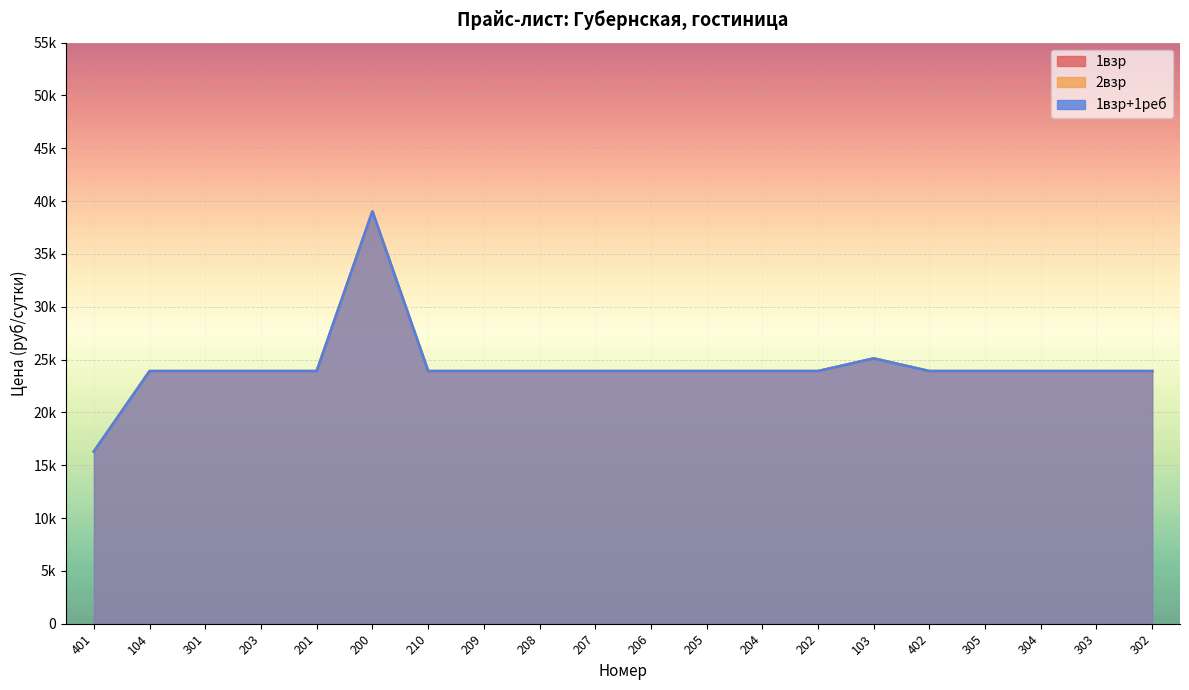

True or false: 1взр+1реб and 1взр cross at least once.

False